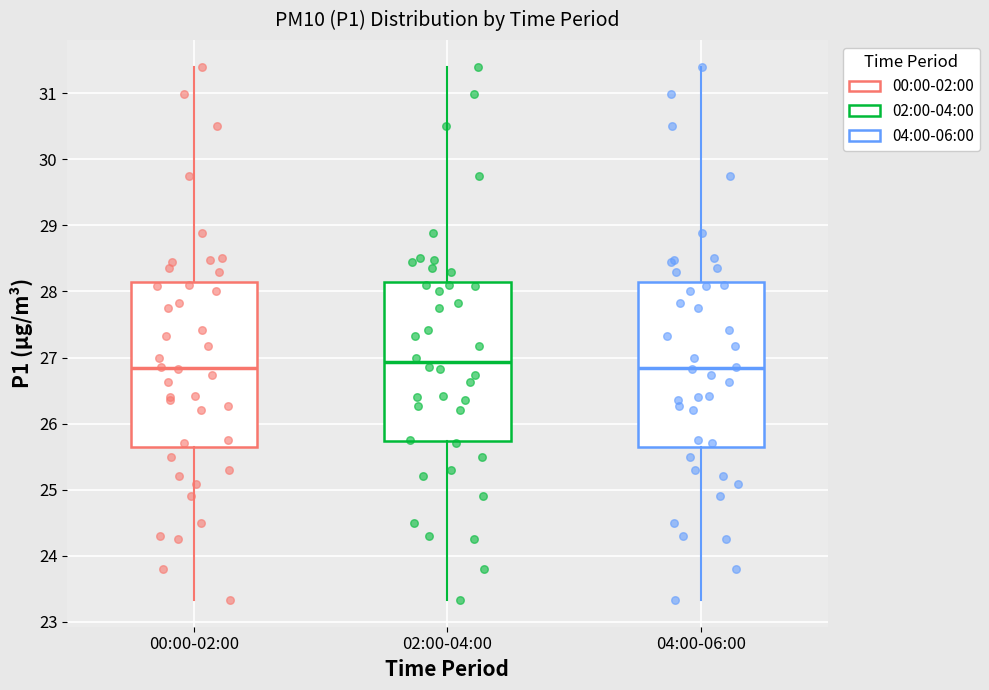

Reading left to right, read every box against the y-axis: the position of its median line, the range the box covers, and the ends of its whiskers. The values are not printed on the chart, so give them approximately, as read against the axis.

00:00-02:00: median 26.8, box 25.7 to 28.2, whiskers 23.3 to 31.4
02:00-04:00: median 26.9, box 25.7 to 28.2, whiskers 23.3 to 31.4
04:00-06:00: median 26.8, box 25.7 to 28.2, whiskers 23.3 to 31.4